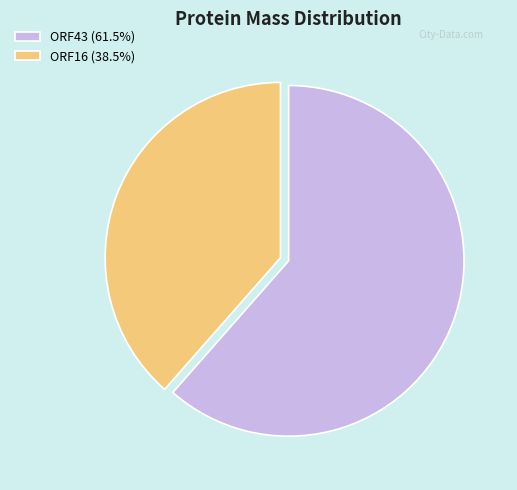

Which slice is the smallest?

ORF16